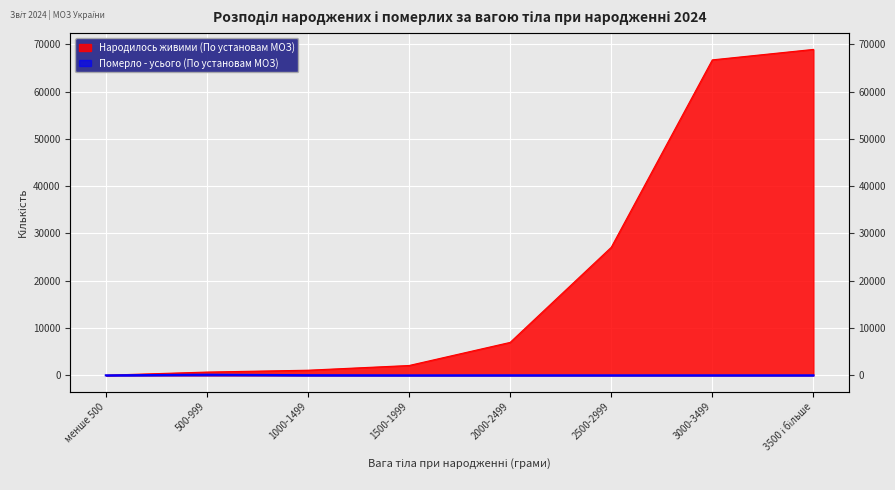

Count the number of data series in this chart.

2